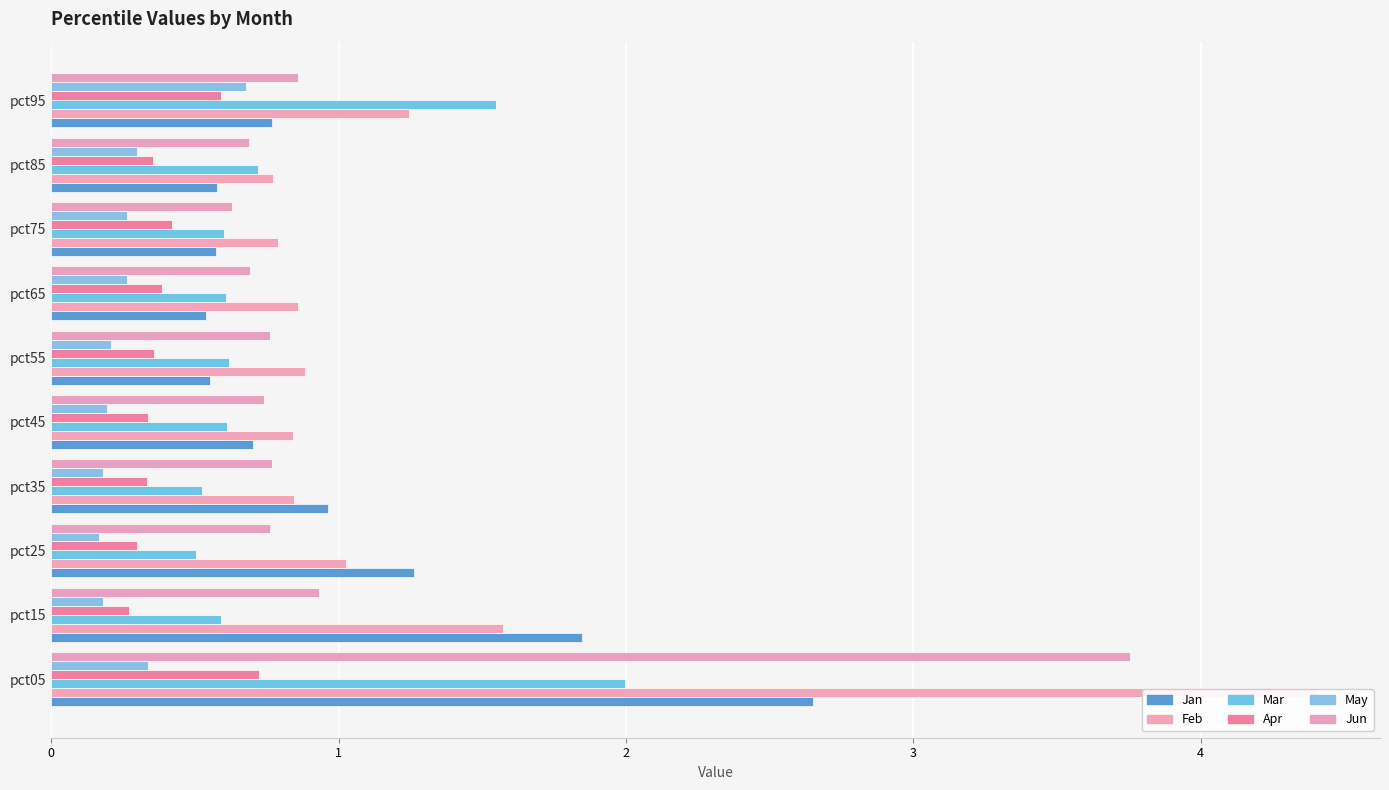

Is it true that May equals 0.1 at pct65?

False